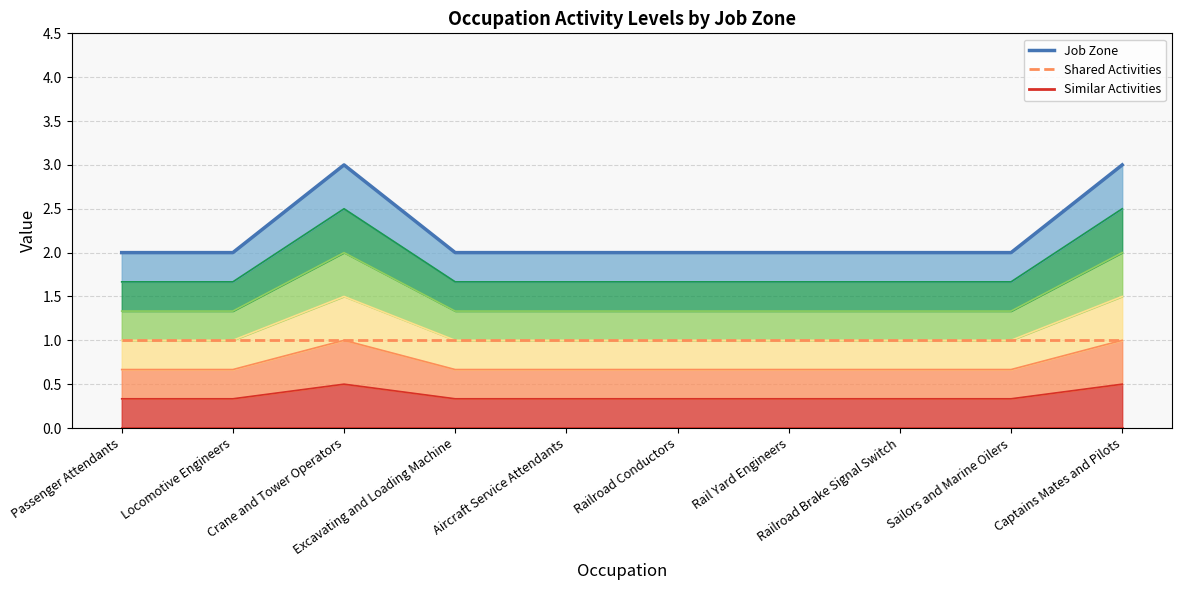

True or false: Similar Activities line and Shared Activities line intersect in this chart.

False